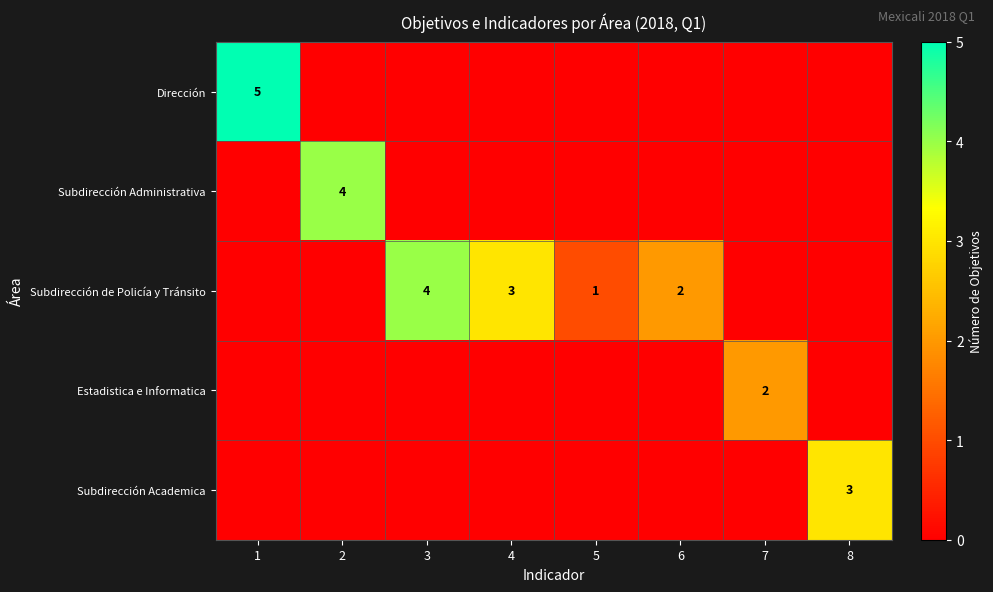

The Subdirección de Policía y Tránsito series shows 4 at 3. True or false?

True